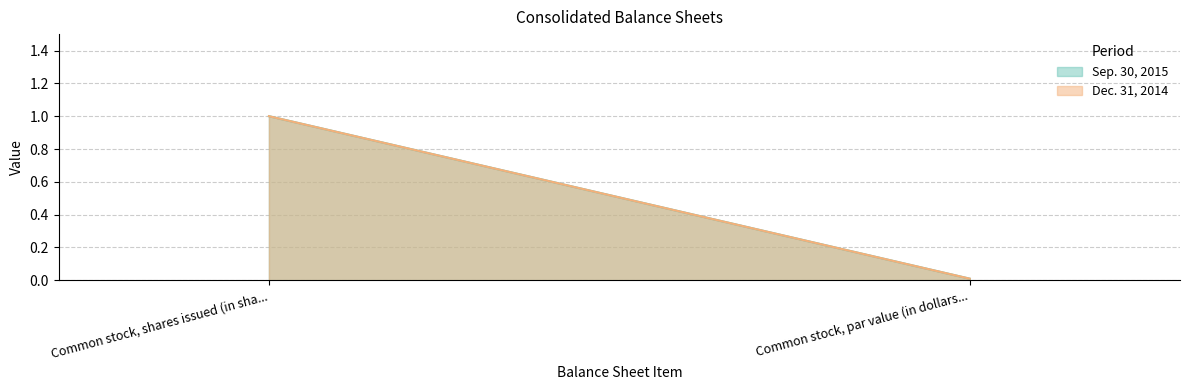

The Dec. 31, 2014 series shows 0.0 at Common stock, par value (in dollars per share). True or false?

True